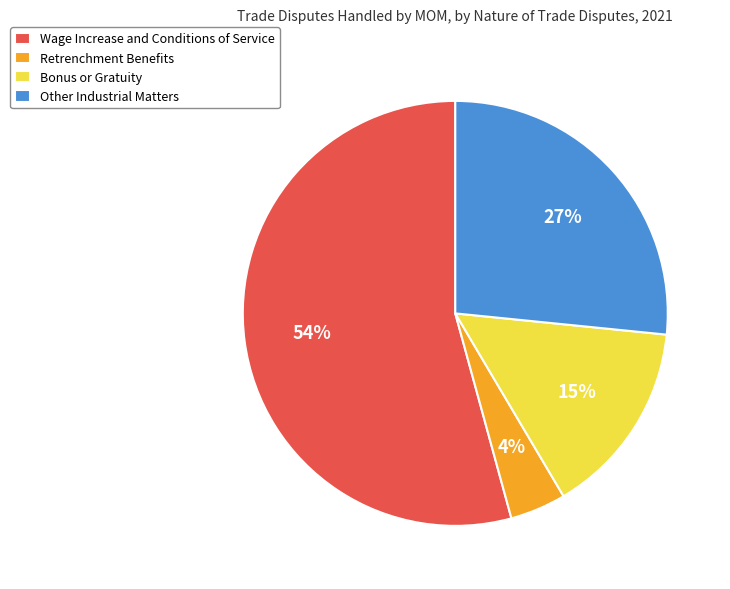

To the nearest percent, what is the average slice percentage?

25%